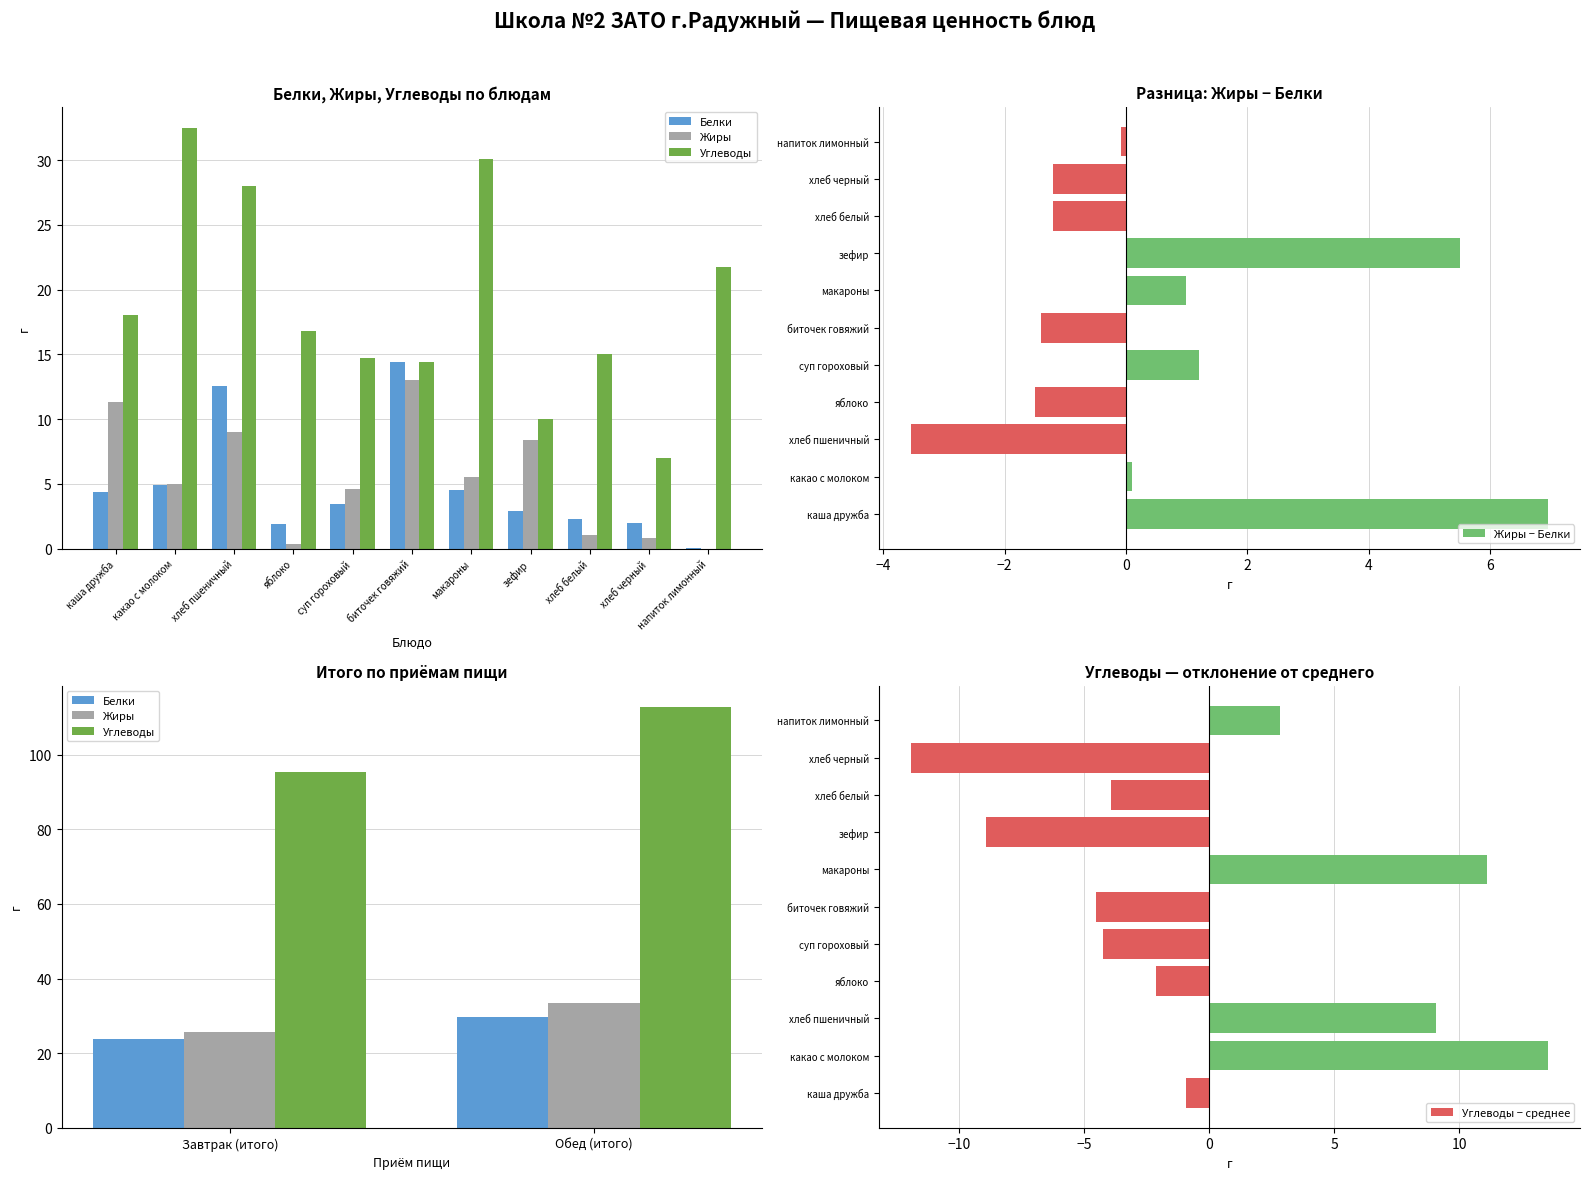

Count the number of data series in this chart.

3